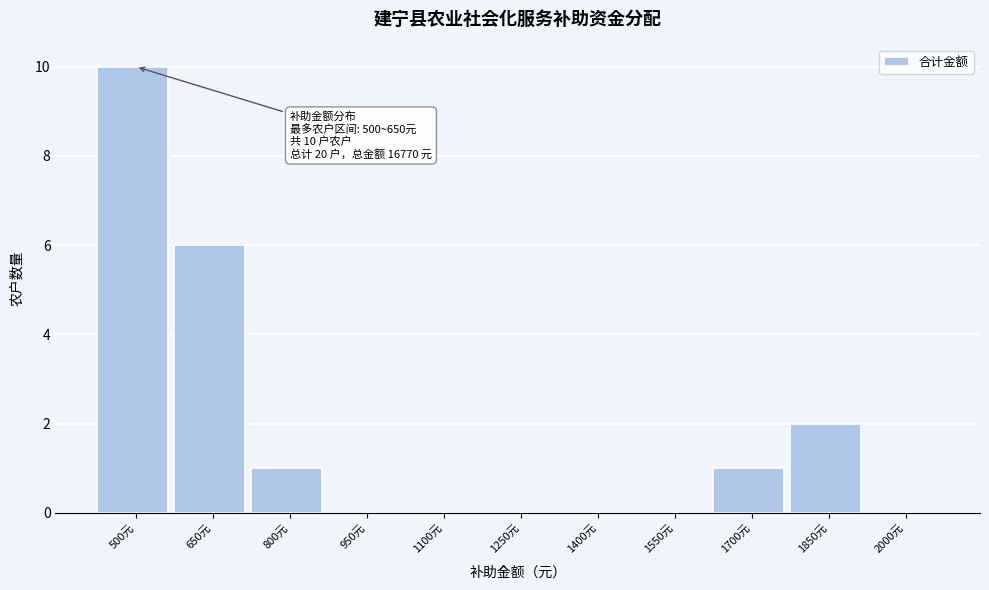

Reading left to right, what are all the values shown in this chart?

500元=10	650元=6	800元=1	950元=0	1100元=0	1250元=0	1400元=0	1550元=0	1700元=1	1850元=2	2000元=0